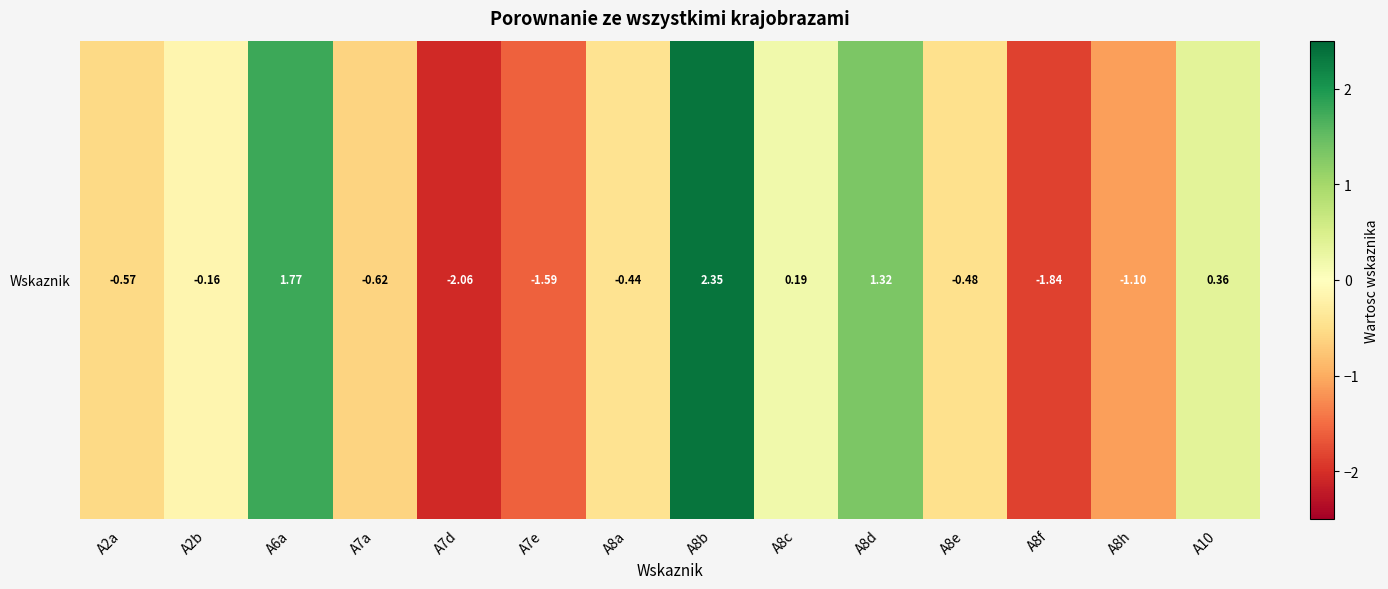

What is the smallest value displayed?

-2.1